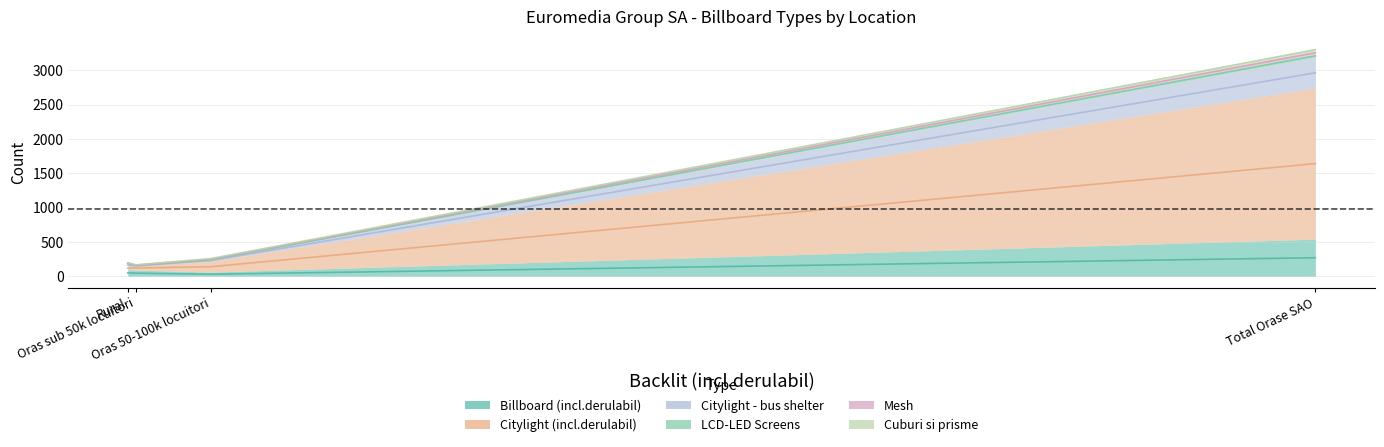

What are all the series names shown in the legend?

Billboard (incl.derulabil), Citylight (incl.derulabil), Citylight - bus shelter, LCD-LED Screens, Mesh, Cuburi si prisme